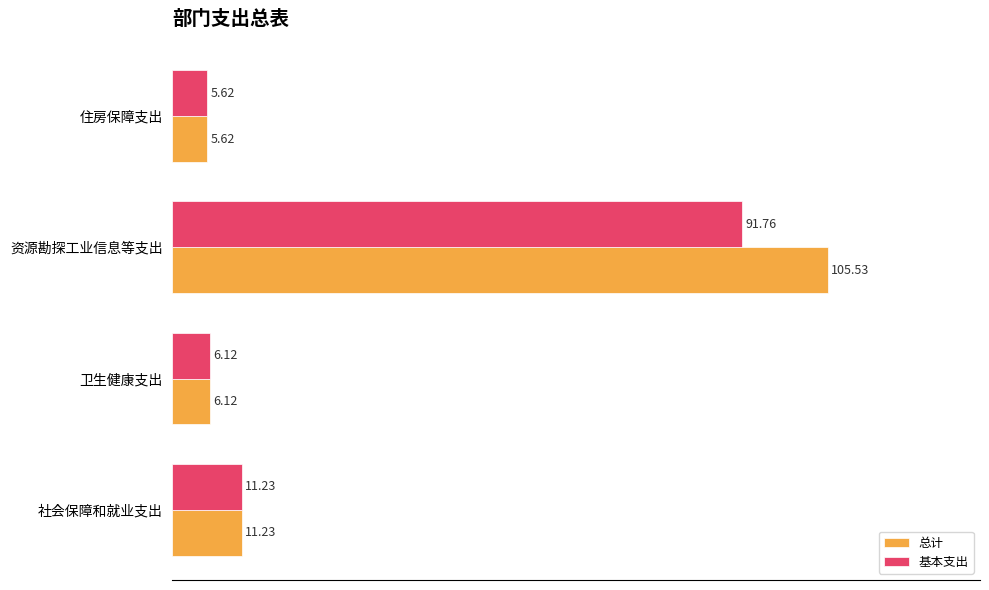

What is the difference between the second highest and minimum values in the 基本支出 series?

5.6